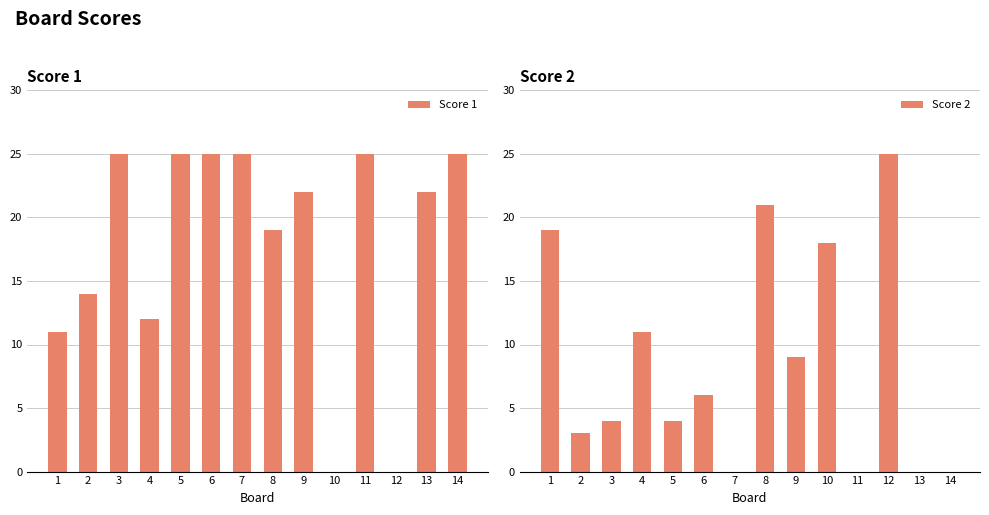

Which series has the widest spread of values?

Score 1